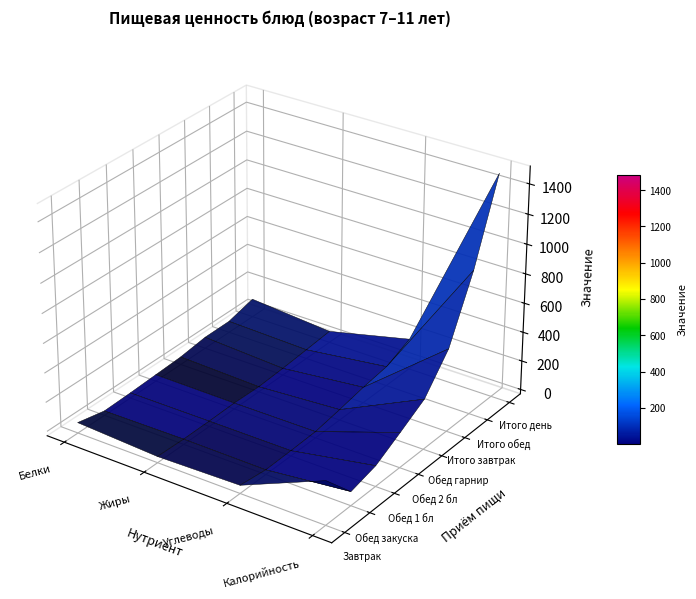

What is the total value across all series at Углеводы?

450.4